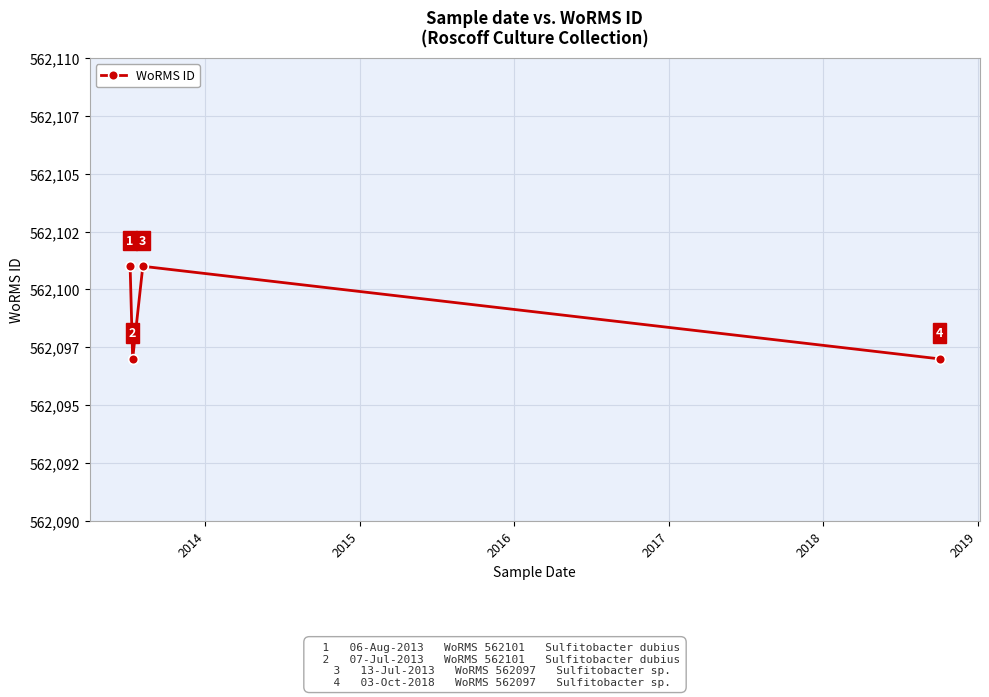

What is the value of the 3rd point from the left?

562101